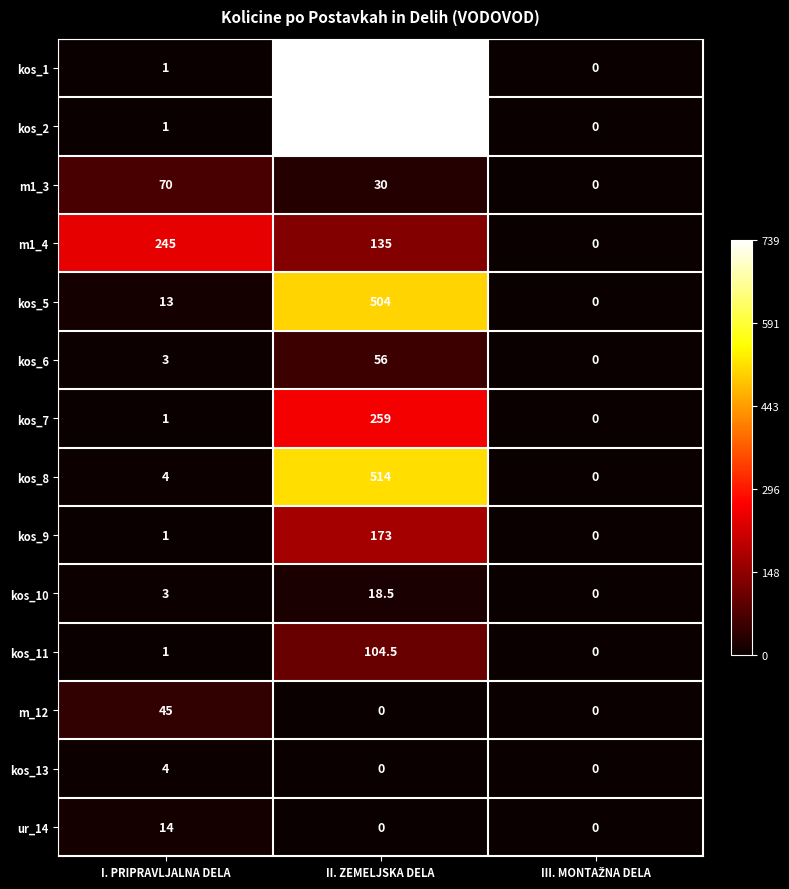

Count the m_12 values in the range 0 to 45.

3